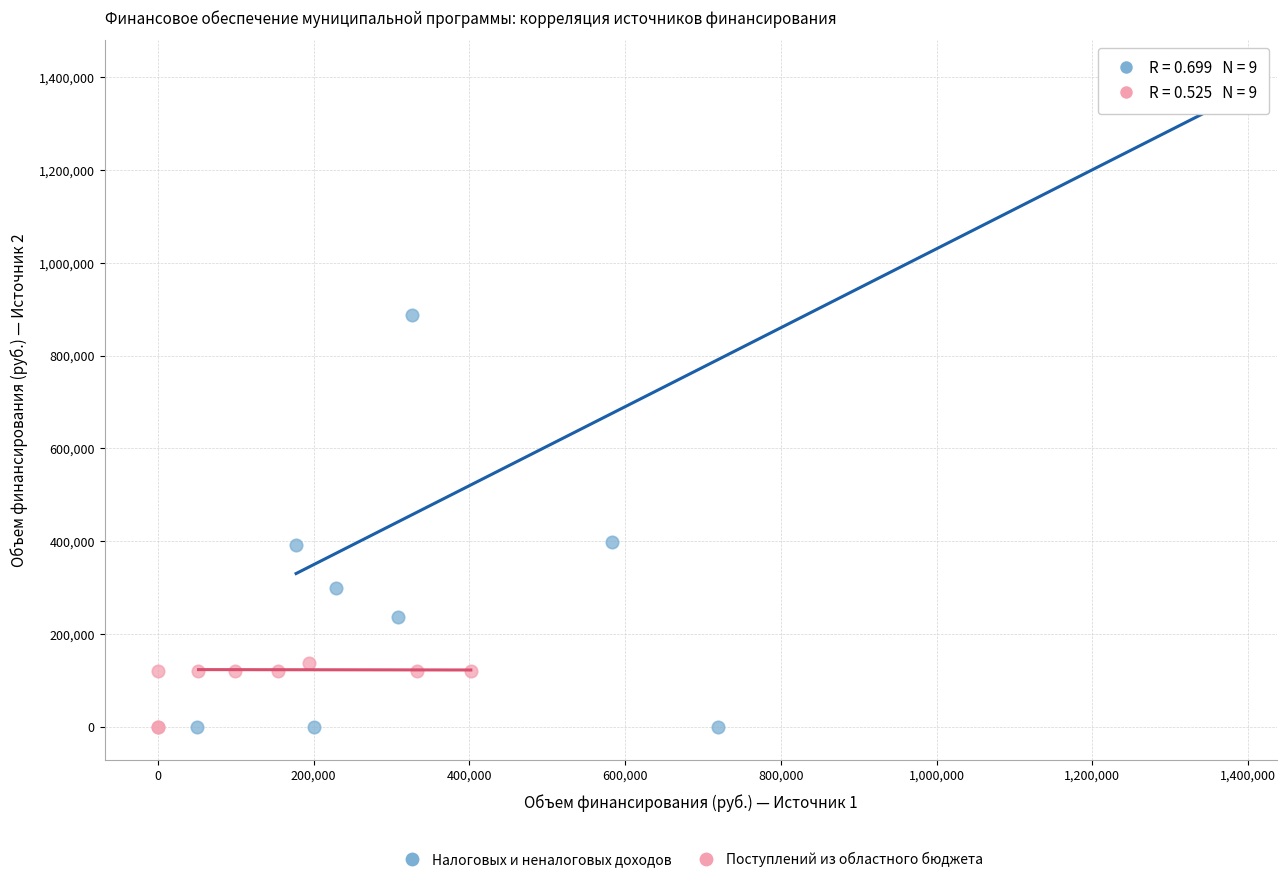

Which series has the largest Y range (max minus min)?

Налоговых и неналоговых доходов